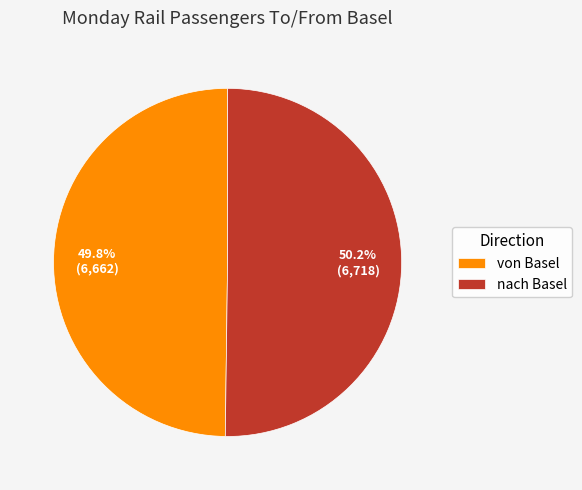

What percentage is the von Basel slice, to the nearest percent?

50%